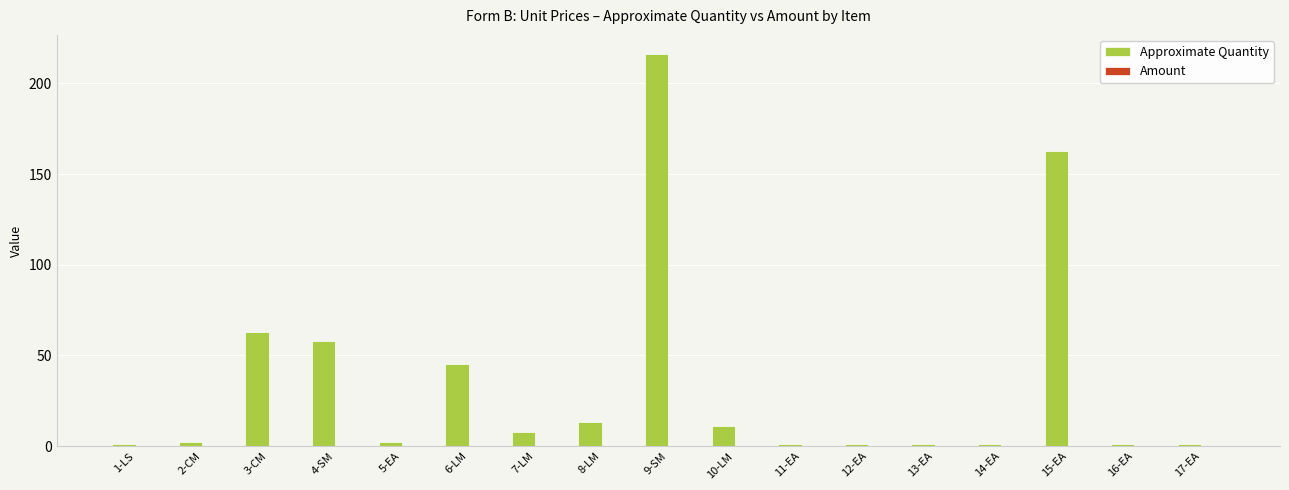

Reading left to right, transcribe all the data shown in this chart.

1.0	2.0	63.0	58.0	2.0	45.0	7.5	13.0	216.0	11.0	1.0	1.0	1.0	1.0	163.0	1.0	1.0